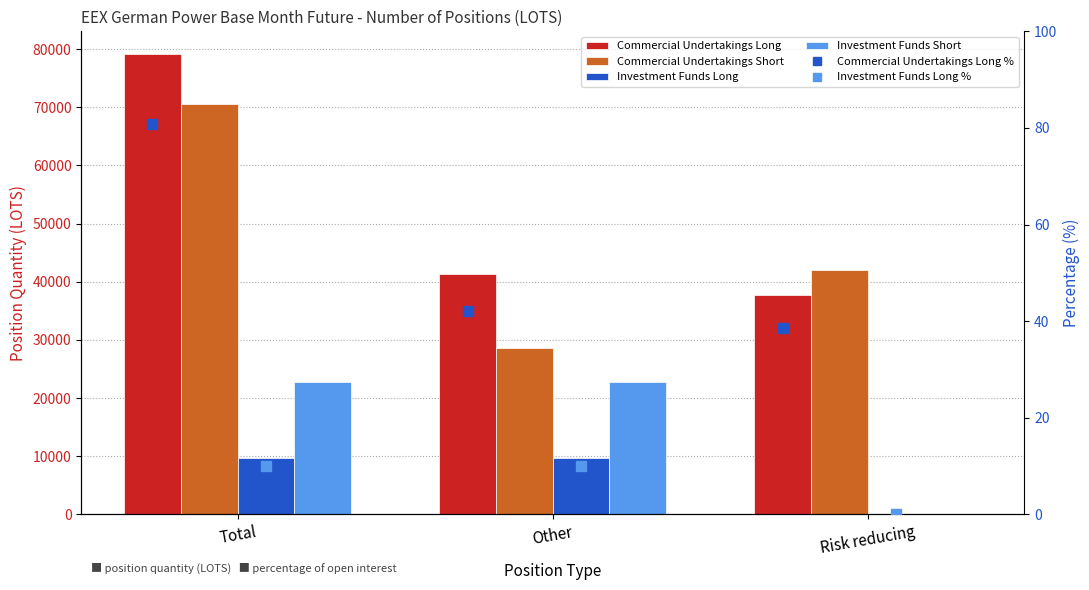

What is the spread (max minus min) of values at Total?

79075.8